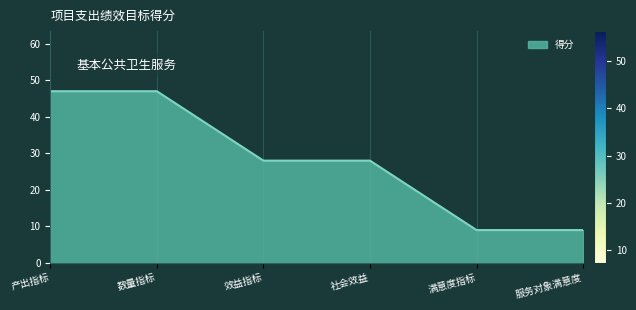

Approximately how many times larger is the value at 社会效益 compared to 效益指标?

1.0